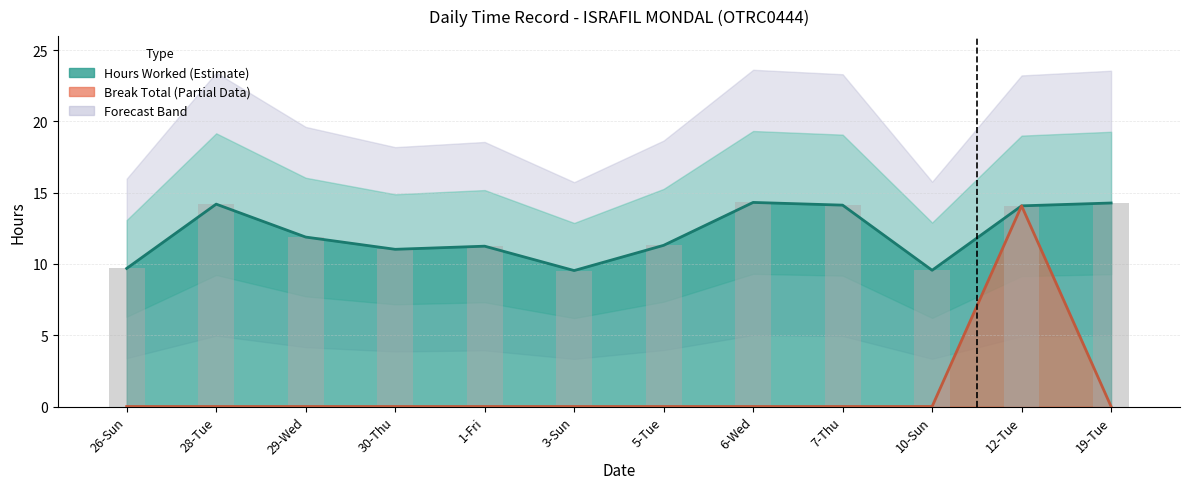

What is the label of the 6th bar from the left?

3-Sun